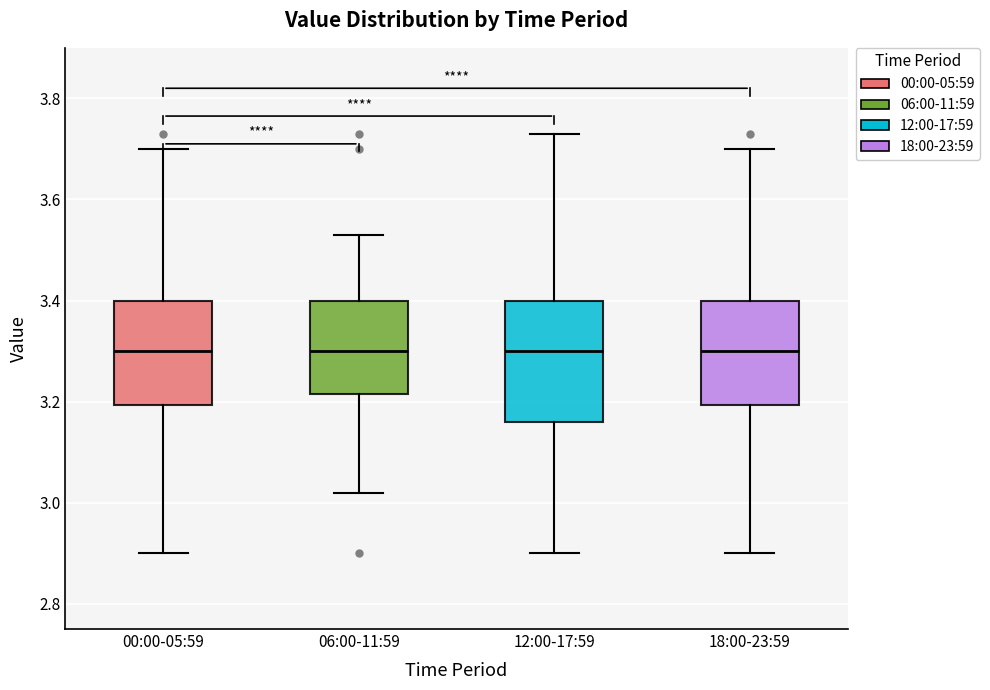

Which box is the tallest, from its lower edge to its upper edge?

12:00-17:59